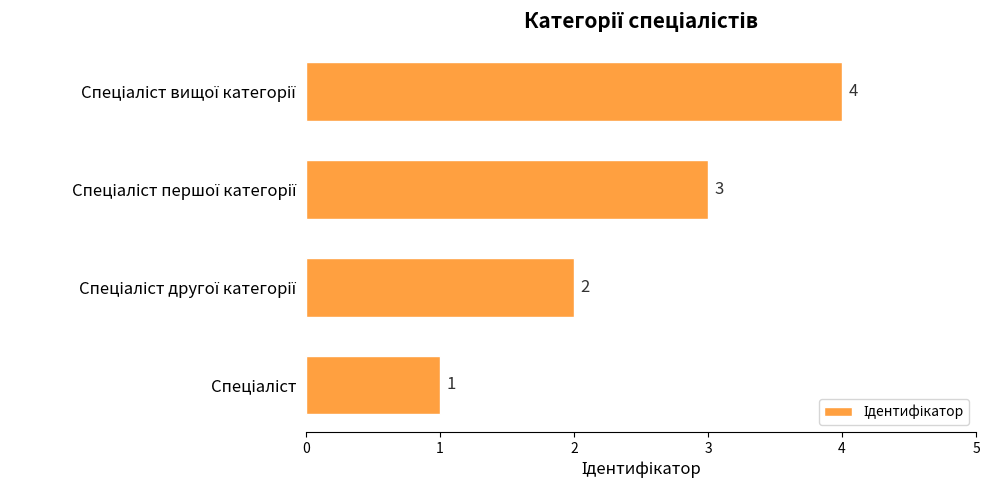

What is the difference between the maximum and minimum values?

3